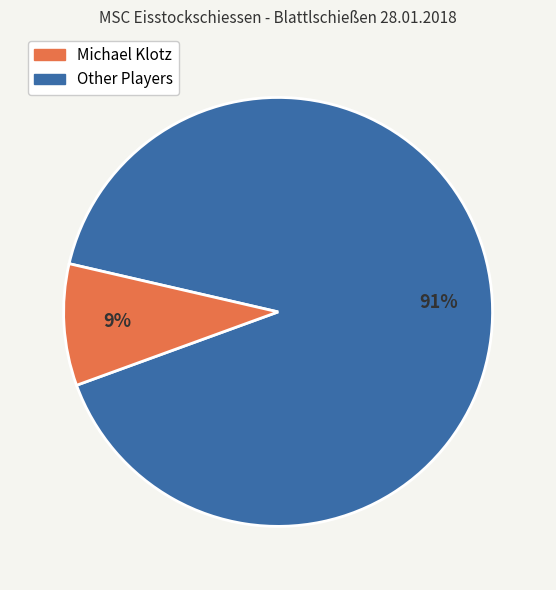

Does any single category account for the majority?

Yes